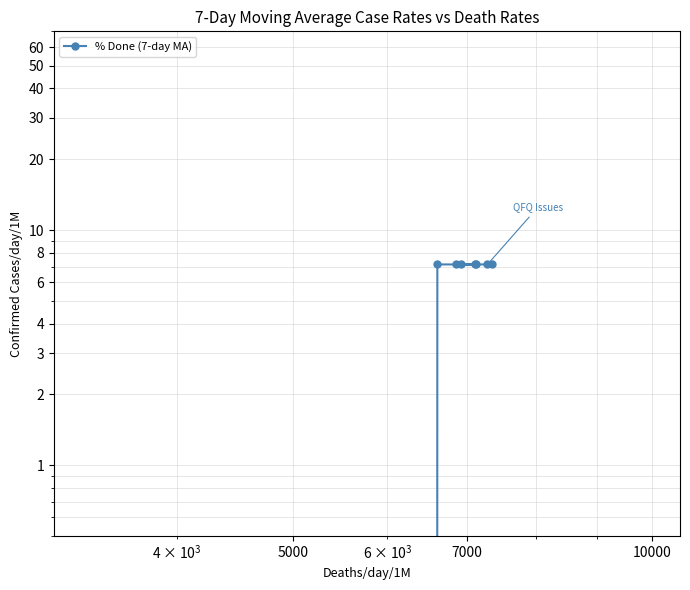

Reading left to right, transcribe all the data shown in this chart.

0.0	0.0	0.0	0.0	0.0	0.0	0.0	0.0	0.0	0.0	0.0	0.0	0.0	7.1	7.1	7.1	7.1	7.1	7.1	7.1